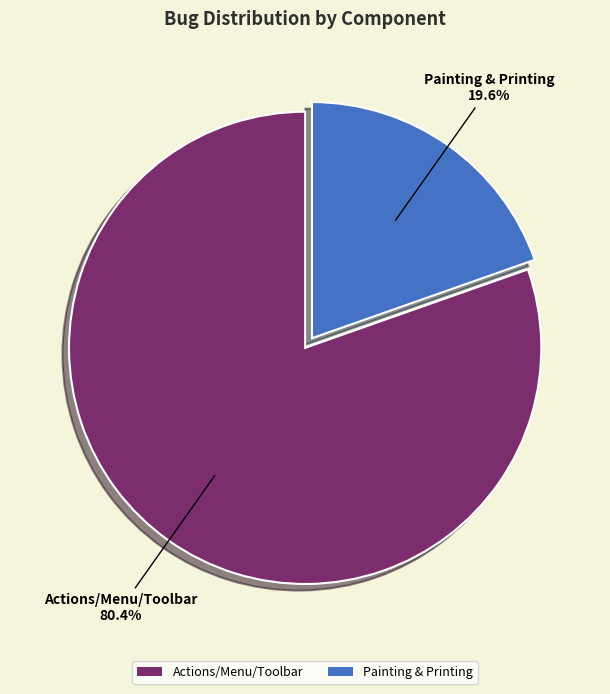

What percentage is the Painting & Printing slice, to the nearest percent?

20%